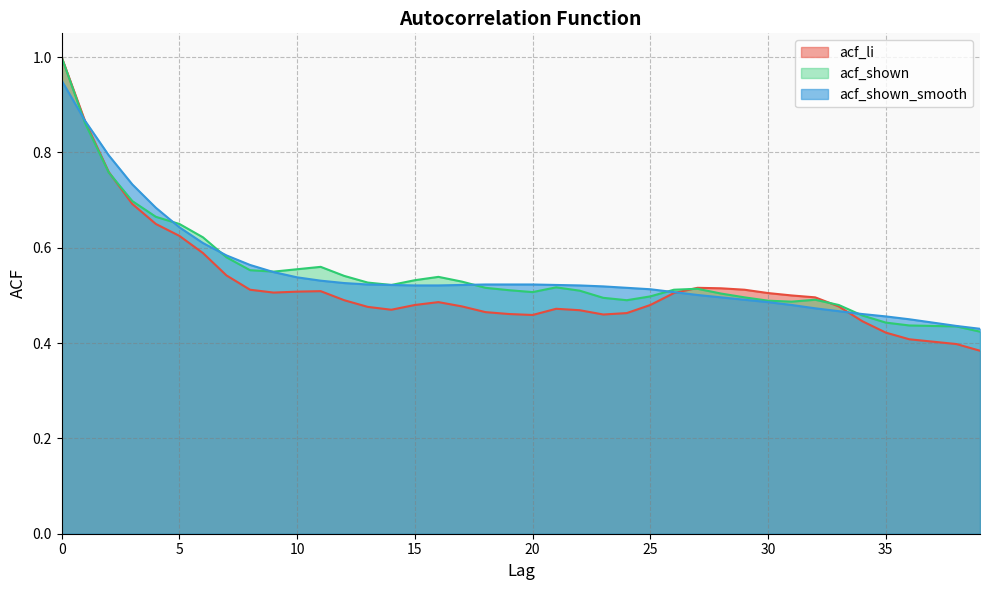

Between 3 and 29, which is larger?

3